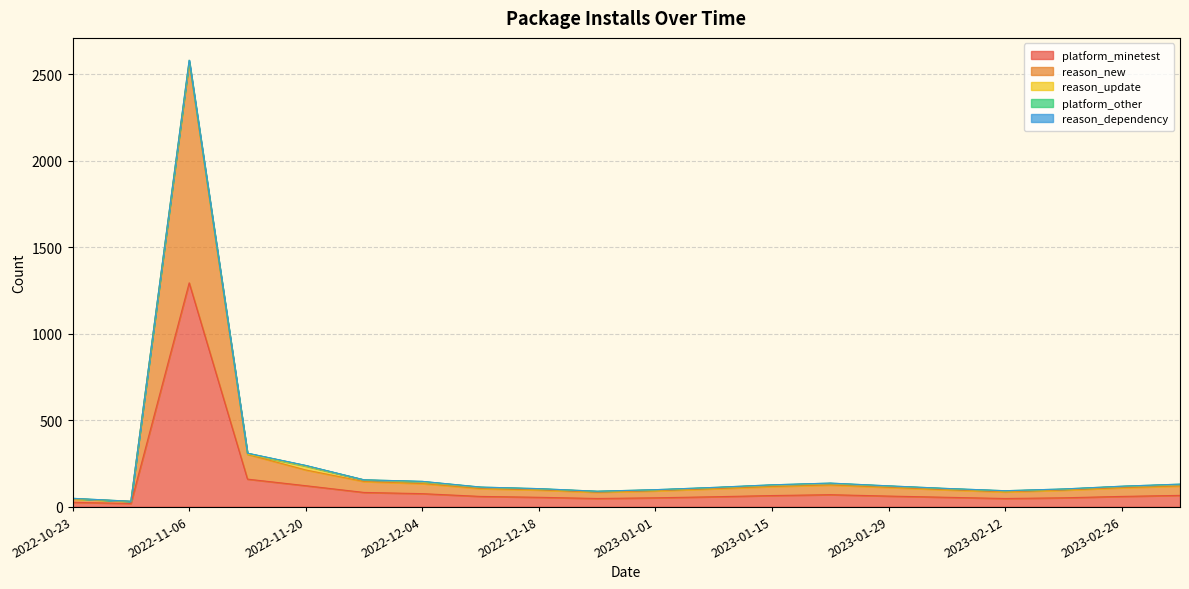

What are all the series names shown in the legend?

platform_minetest, reason_new, reason_update, platform_other, reason_dependency